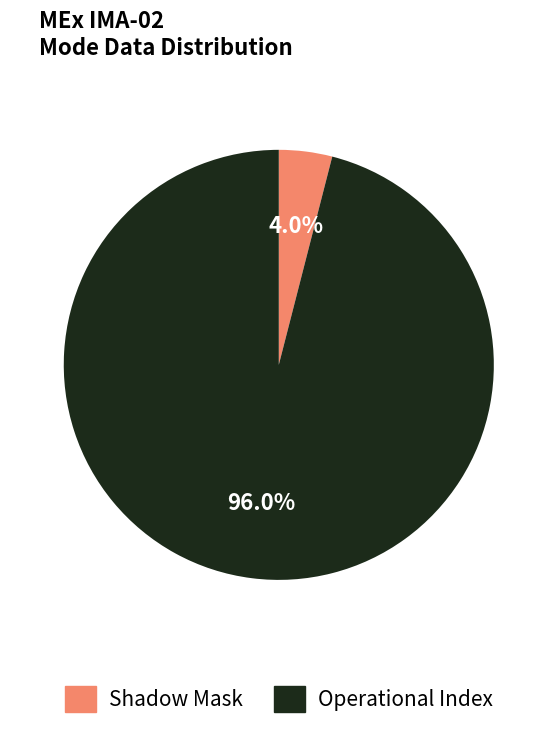

To the nearest percent, what portion does Operational Index represent?

96%